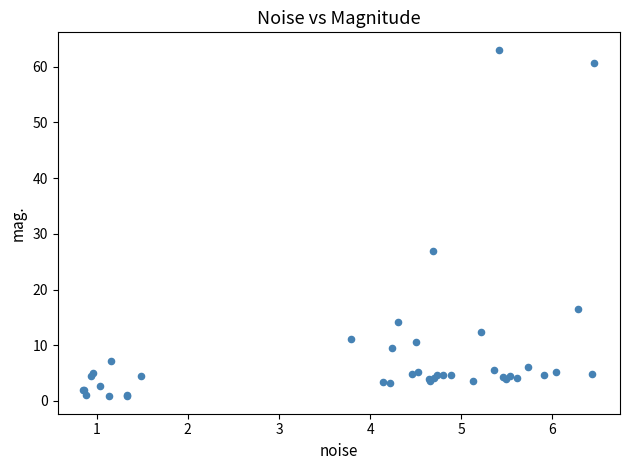

What Y value in the scatter plot is closest to 31?

26.9